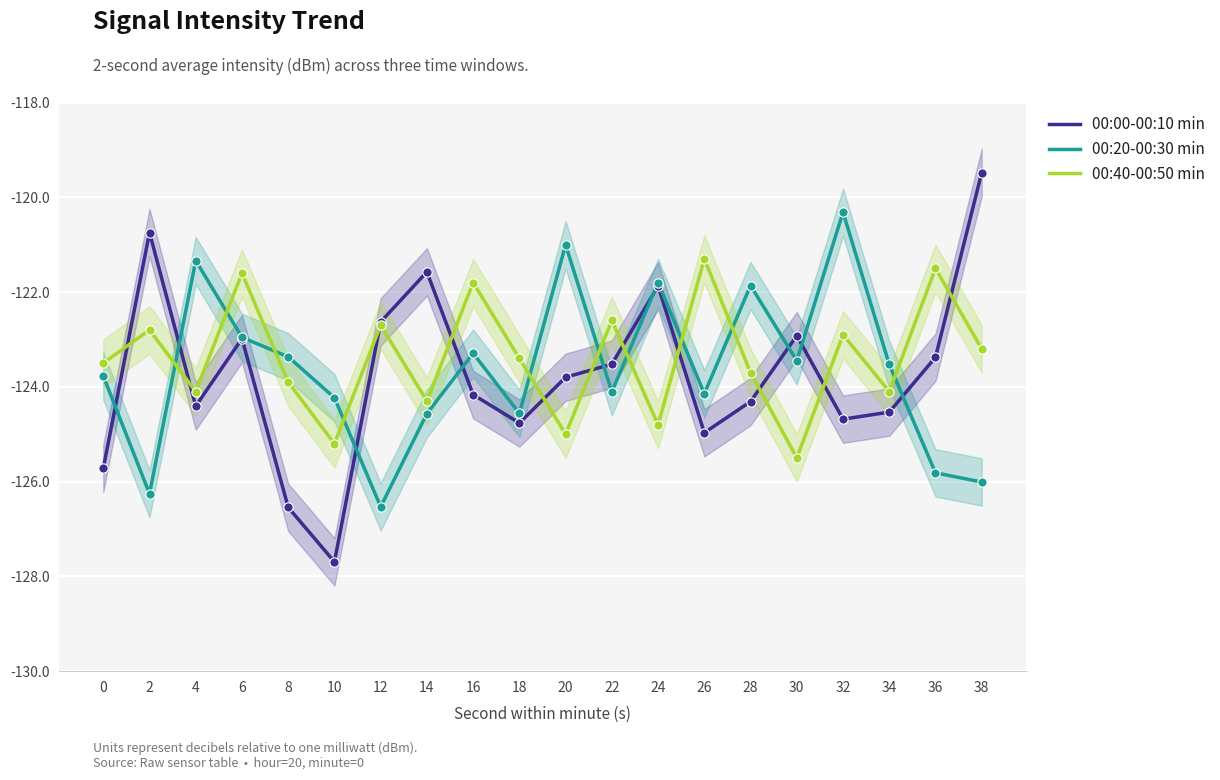

Which series has the largest total across all categories?

00:40-00:50 min